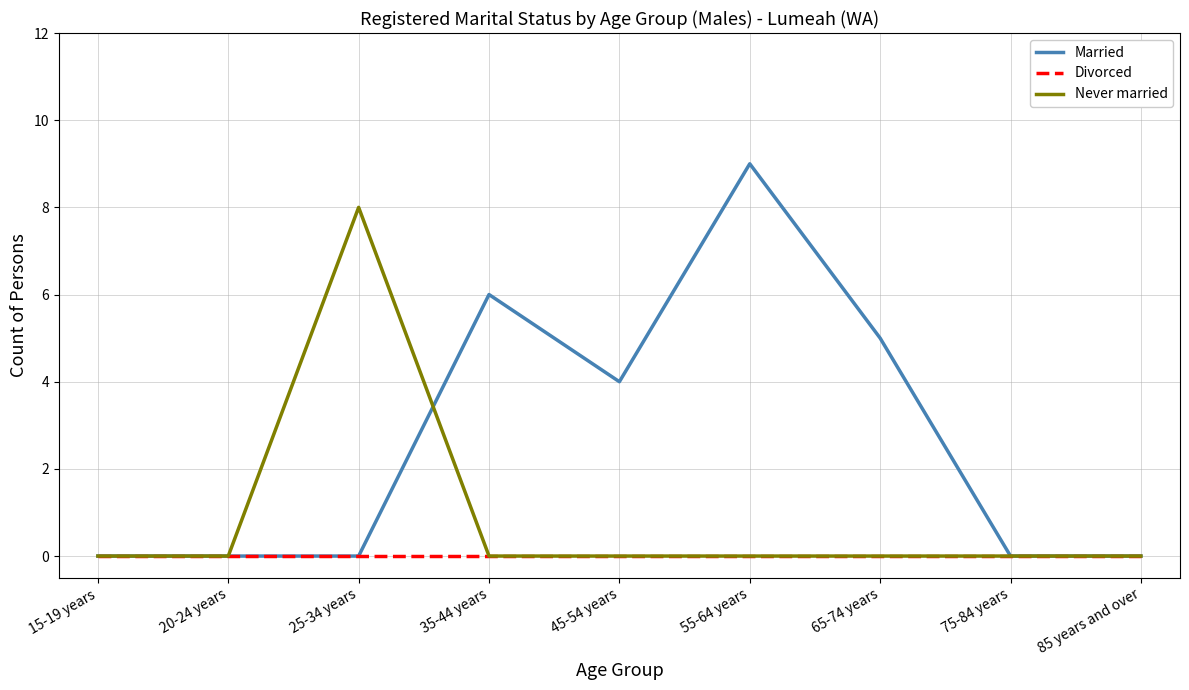

Which series has the largest total across all categories?

Married